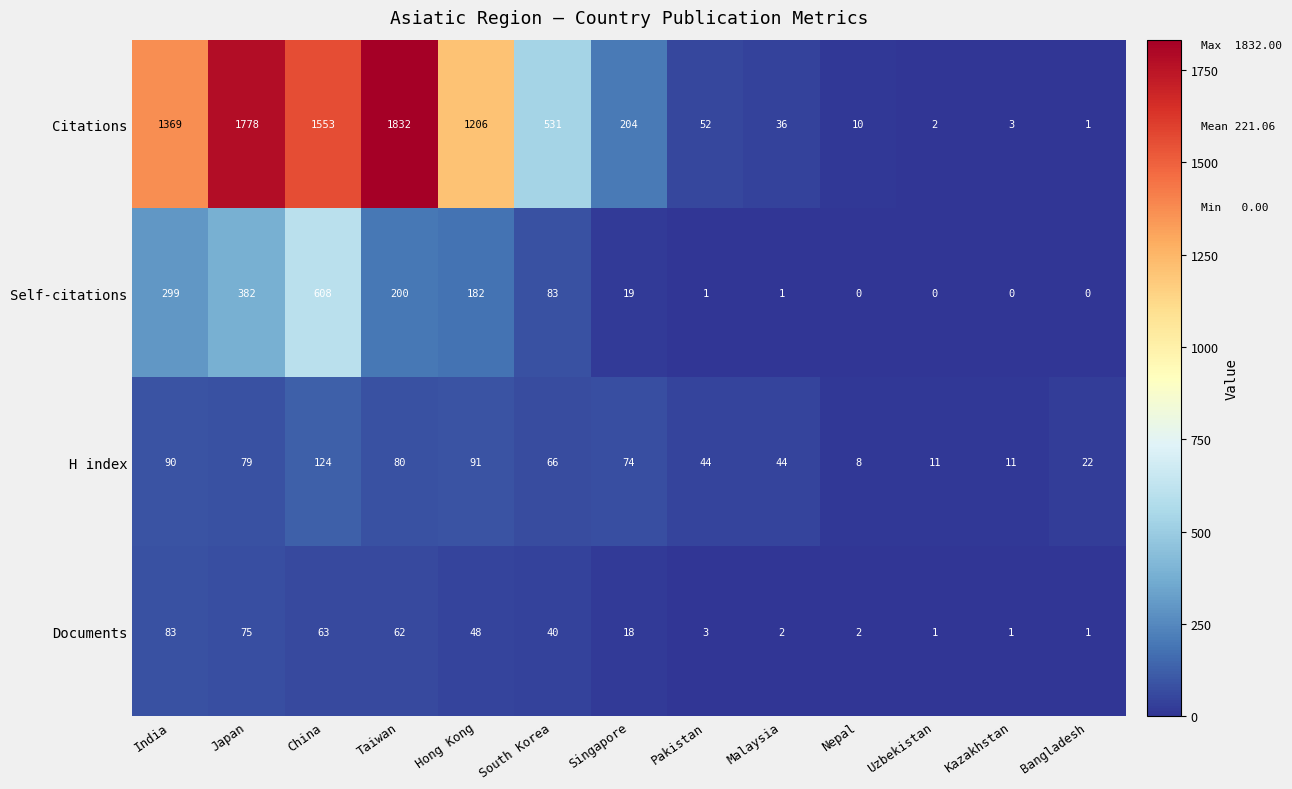

What is the sum of the Documents values at Taiwan and Malaysia?

64